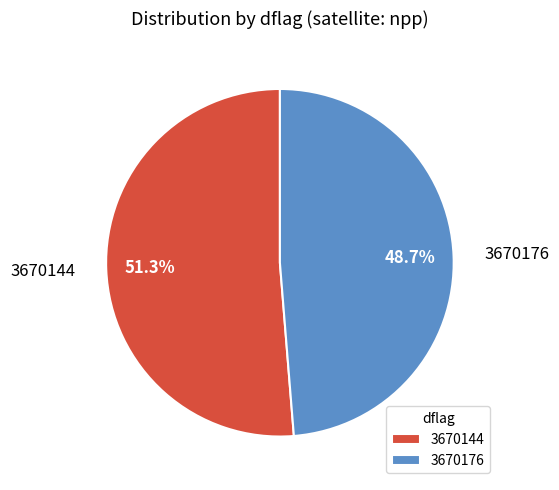

Count the number of slices in the pie.

2